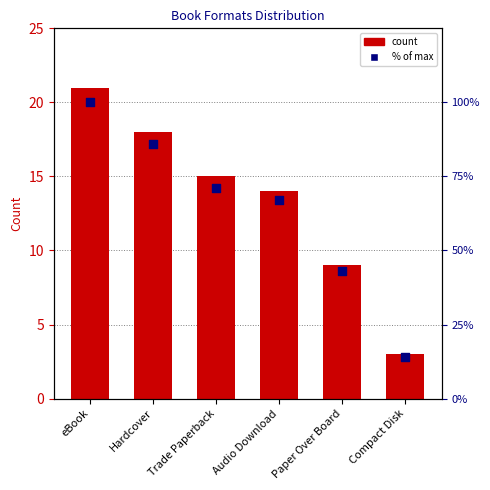

At which category is the sum across all series the highest?

eBook